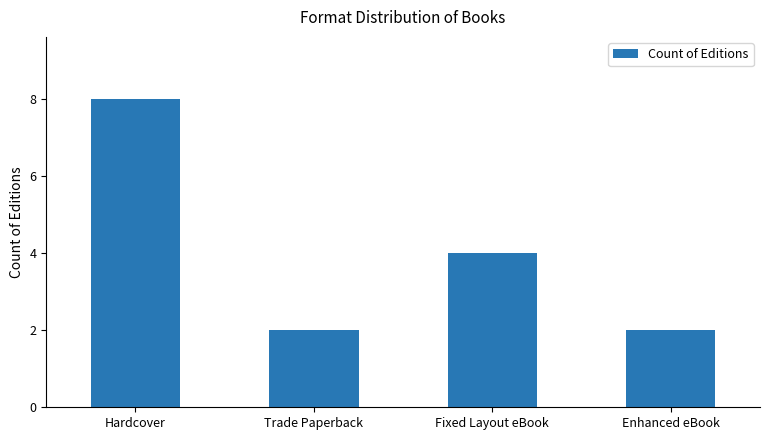

What is the greatest value displayed?

8